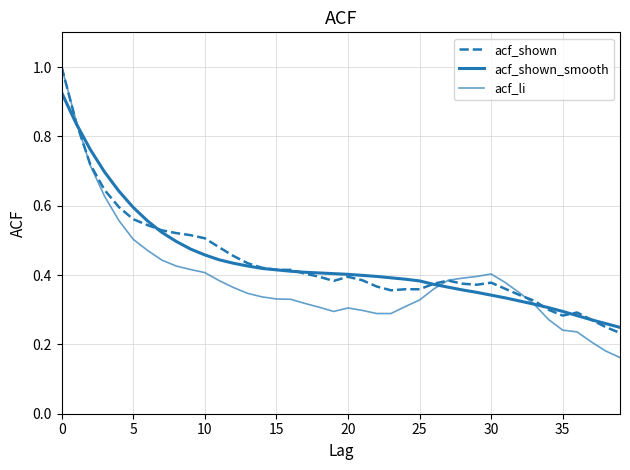

Rank the series by their maximum value, from lowest to highest.

acf_shown_smooth, acf_shown, acf_li